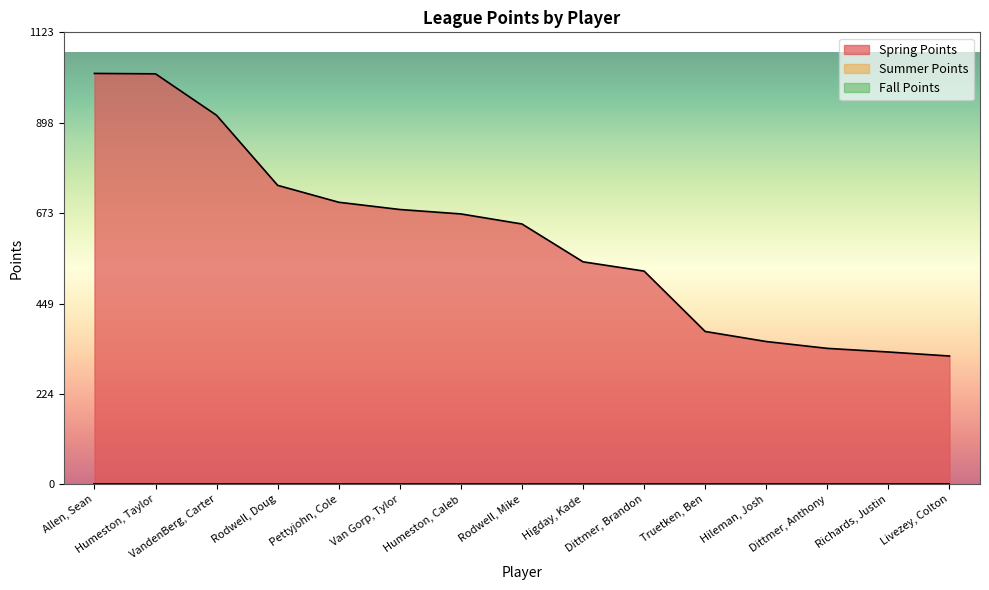

What is the label of the 15th point from the left?

Livezey, Colton